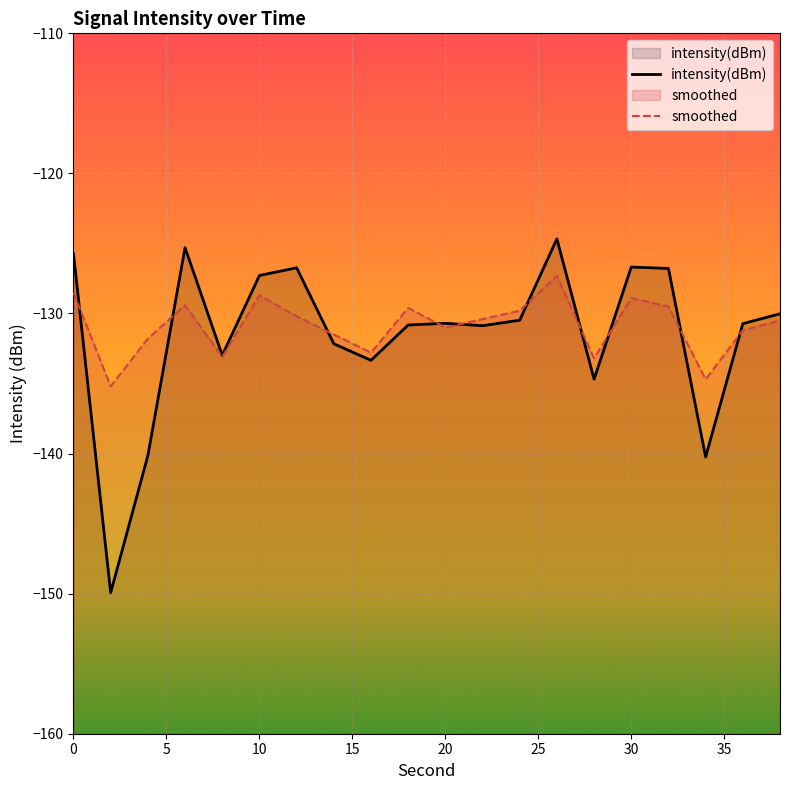

What value does the smoothed series have at 10?

-128.7